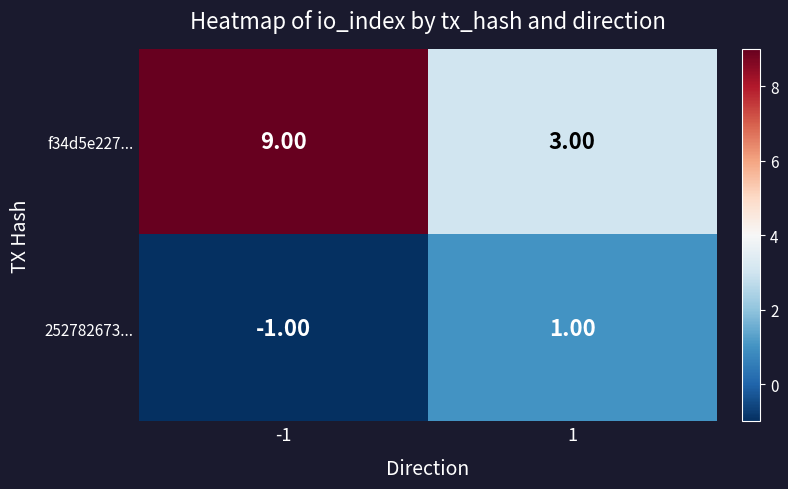

What is the sum of all f34d5e227... values?

12